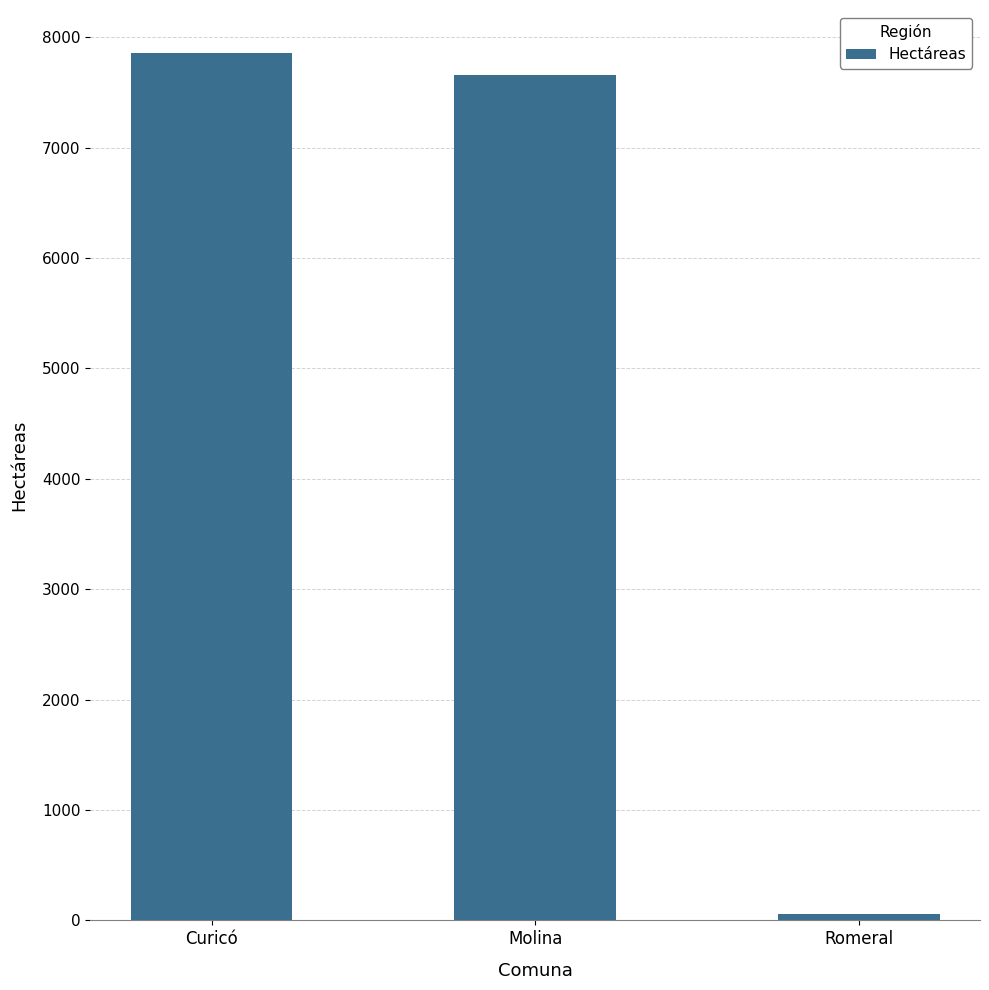

At which label does the data first exceed 7658?

Curicó